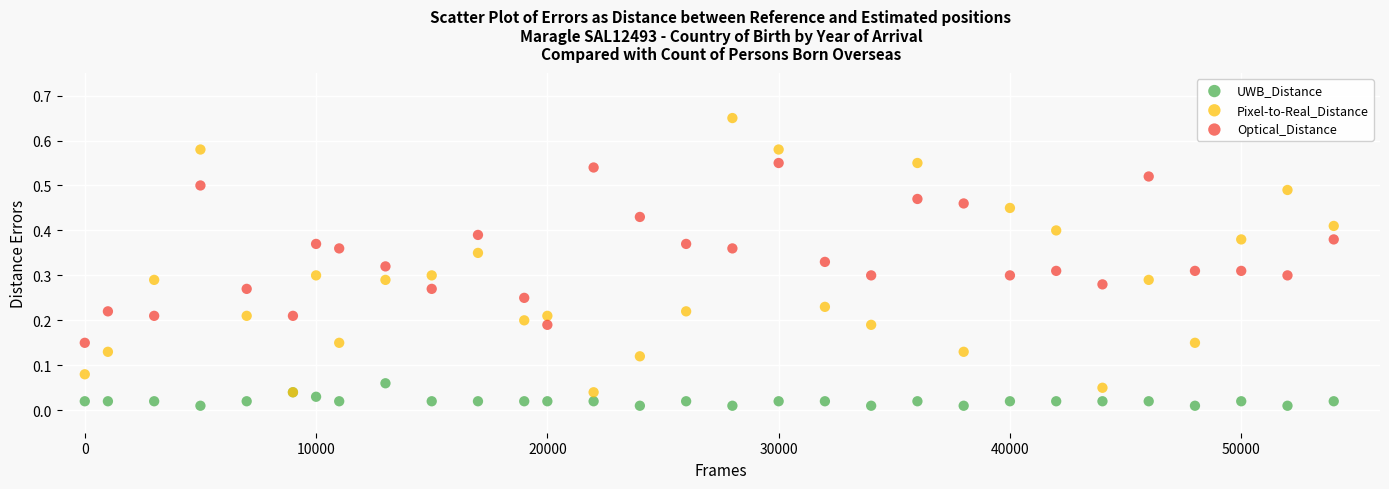

Which series has the largest Y range (max minus min)?

Pixel-to-Real_Distance